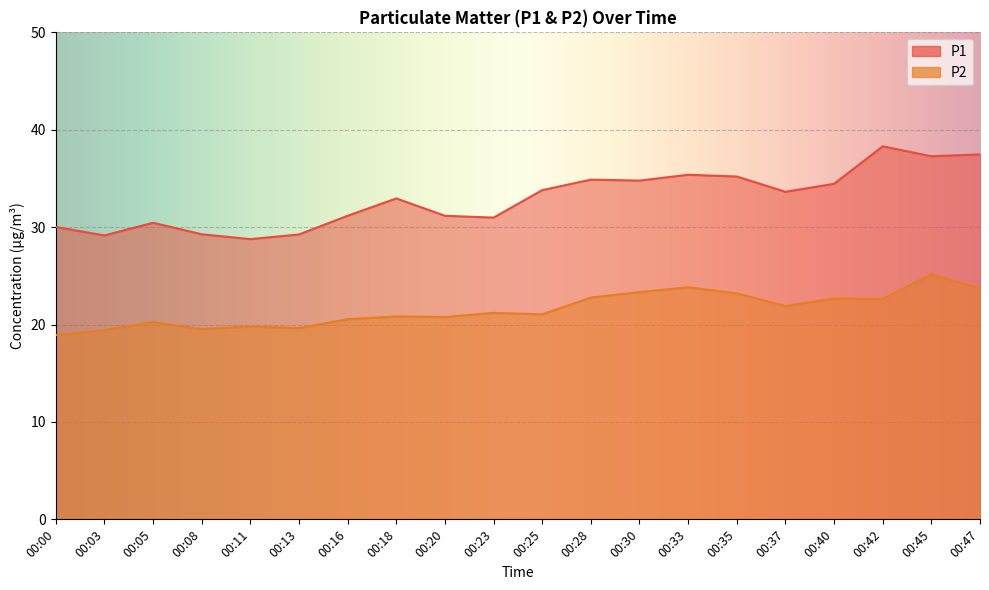

In P2, how many points are lower than both neighbors (excluding endpoints)?

6